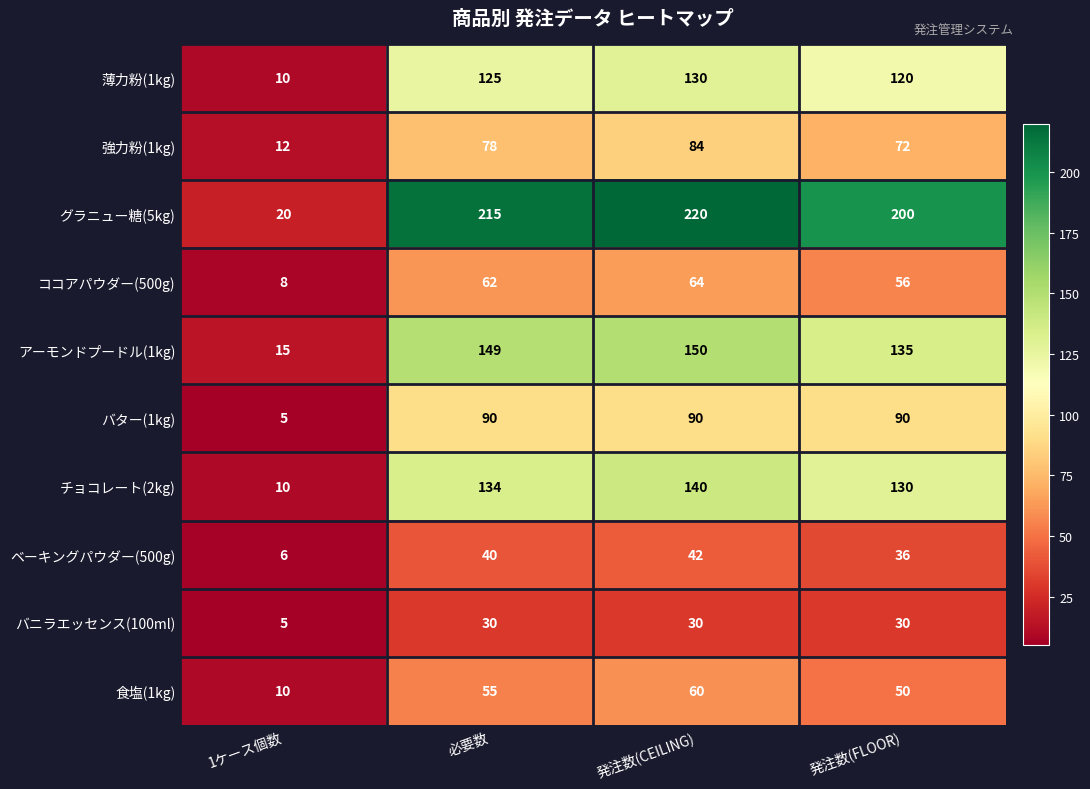

What is the total value across all series at 1ケース個数?

101